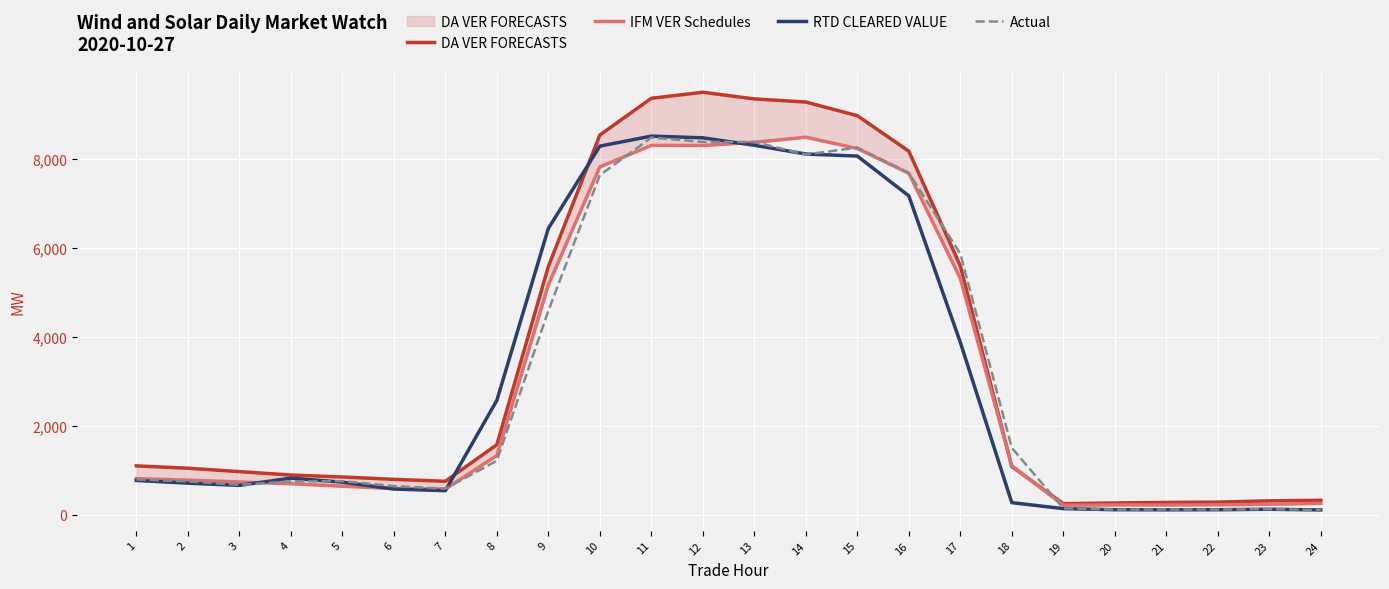

What is the total value across all series at 7?

2442.2